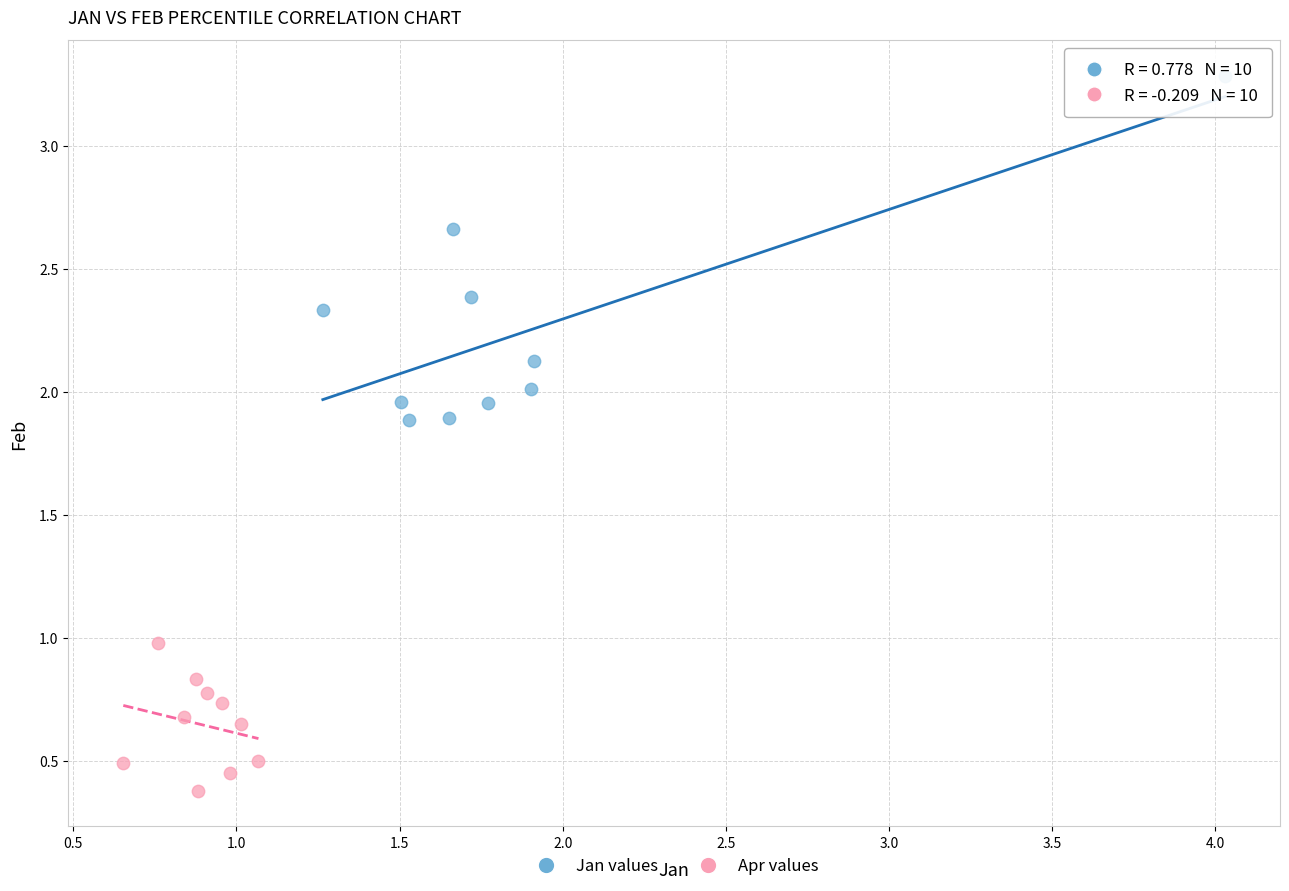

Which series contains the lowest Y value?

Apr values